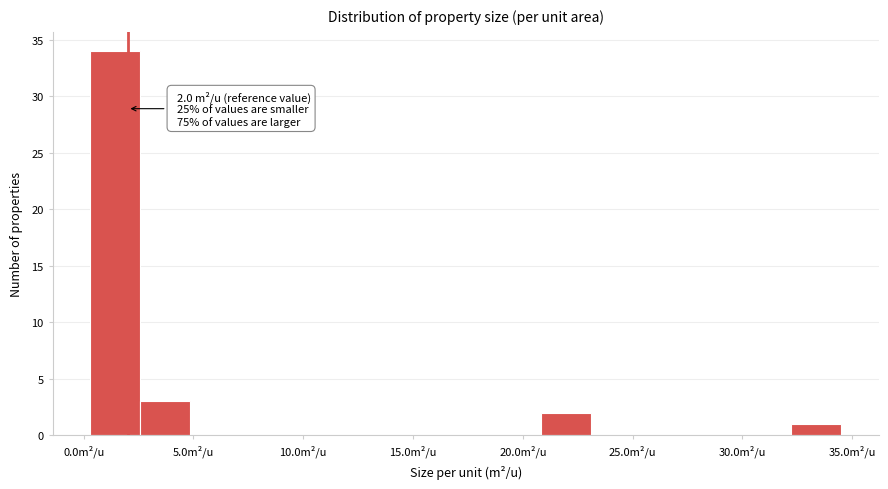

Which range on the x-axis has the tallest bar?

0.5 to 2.5